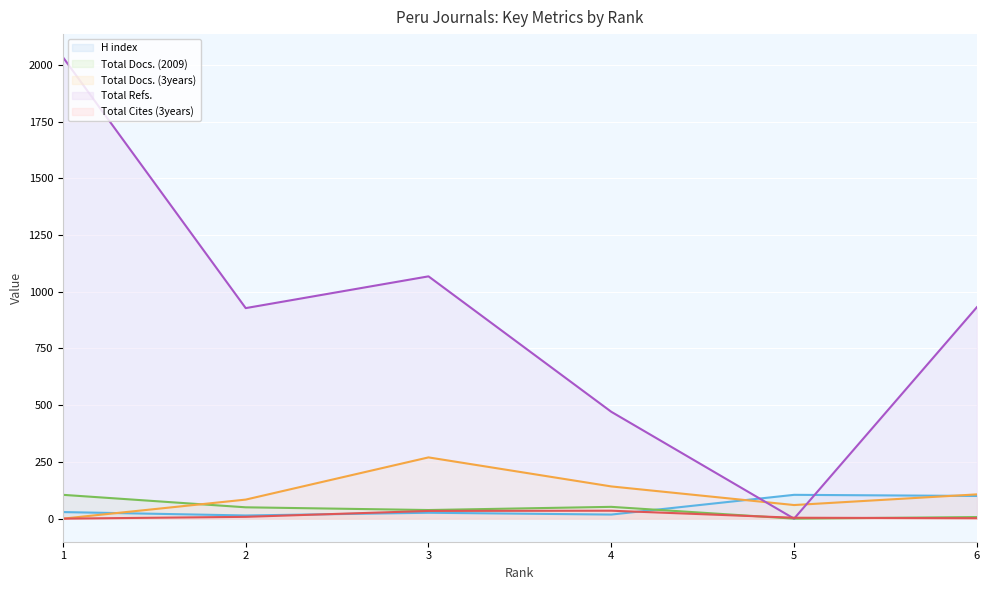

Which series ends up on top after the final intersection of Total Docs. (2009) and H index?

H index